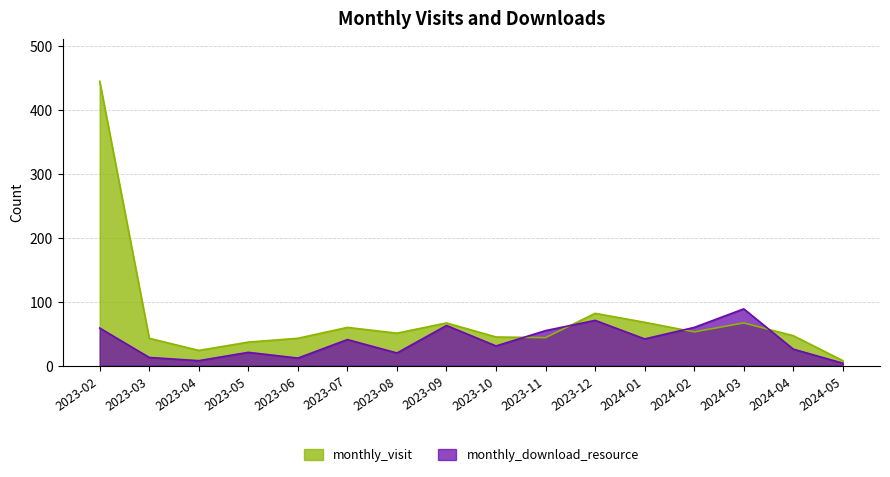

True or false: monthly_visit has more than 1 interior local peaks.

True